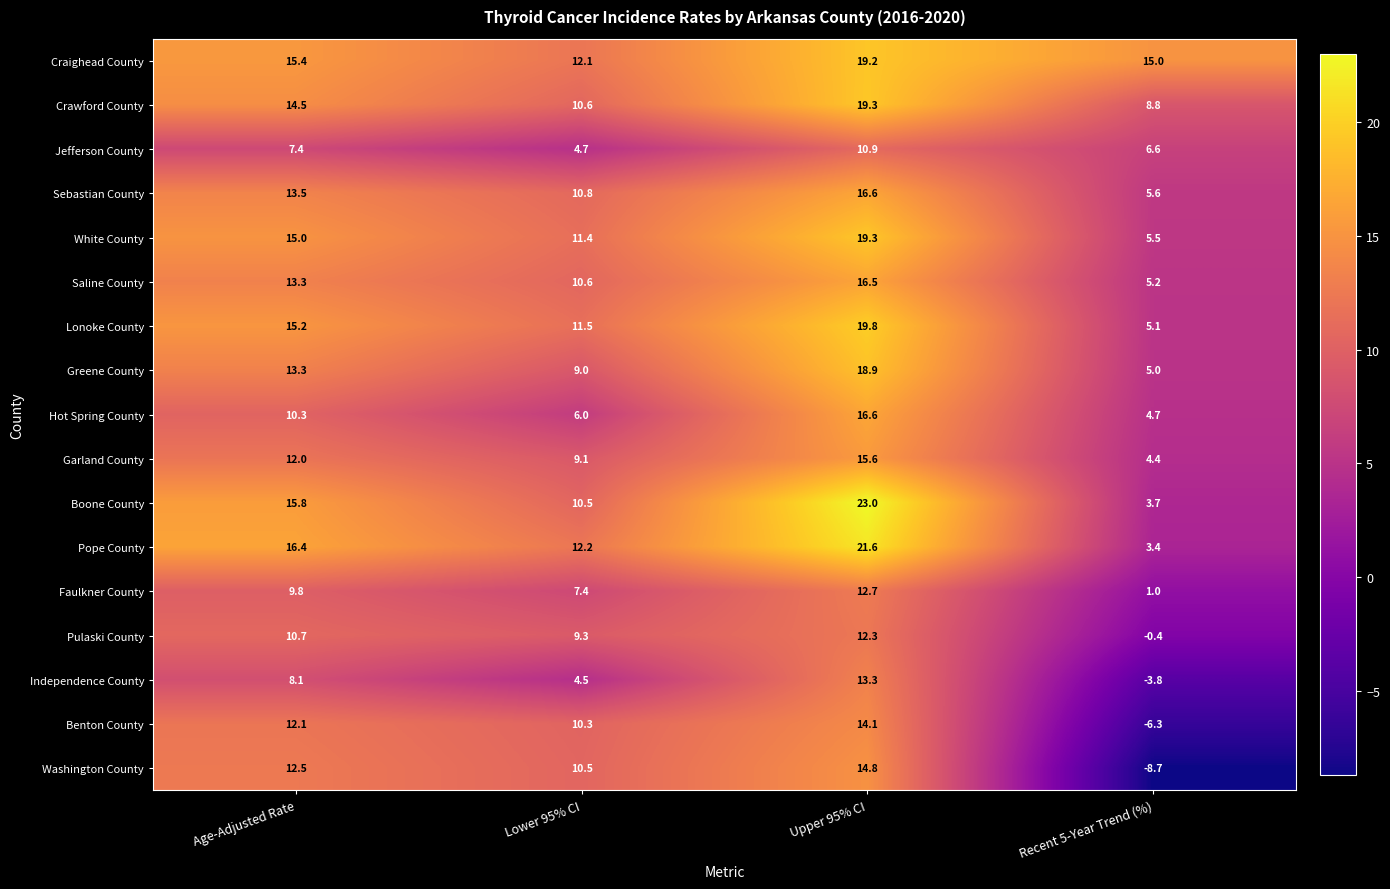

List the labels in order of Sebastian County value, largest first.

Upper 95% CI, Age-Adjusted Rate, Lower 95% CI, Recent 5-Year Trend (%)